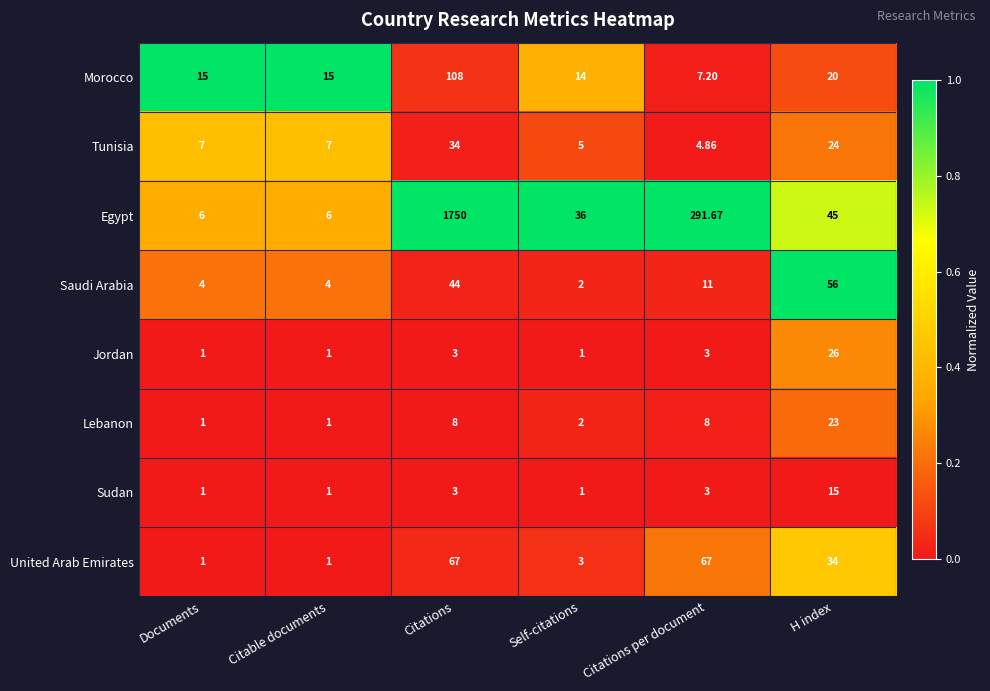

How many data points in Saudi Arabia are less than 11?

3